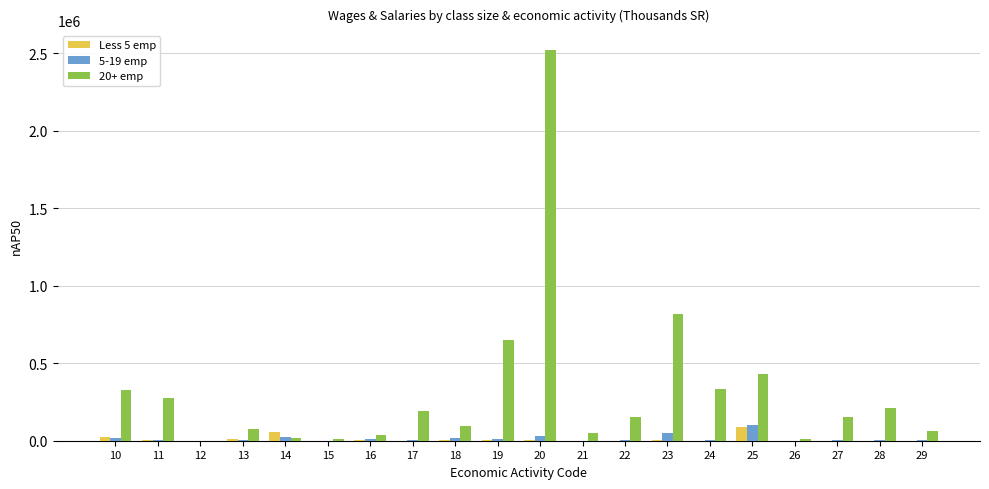

What are all the series names shown in the legend?

Less 5 emp, 5-19 emp, 20+ emp